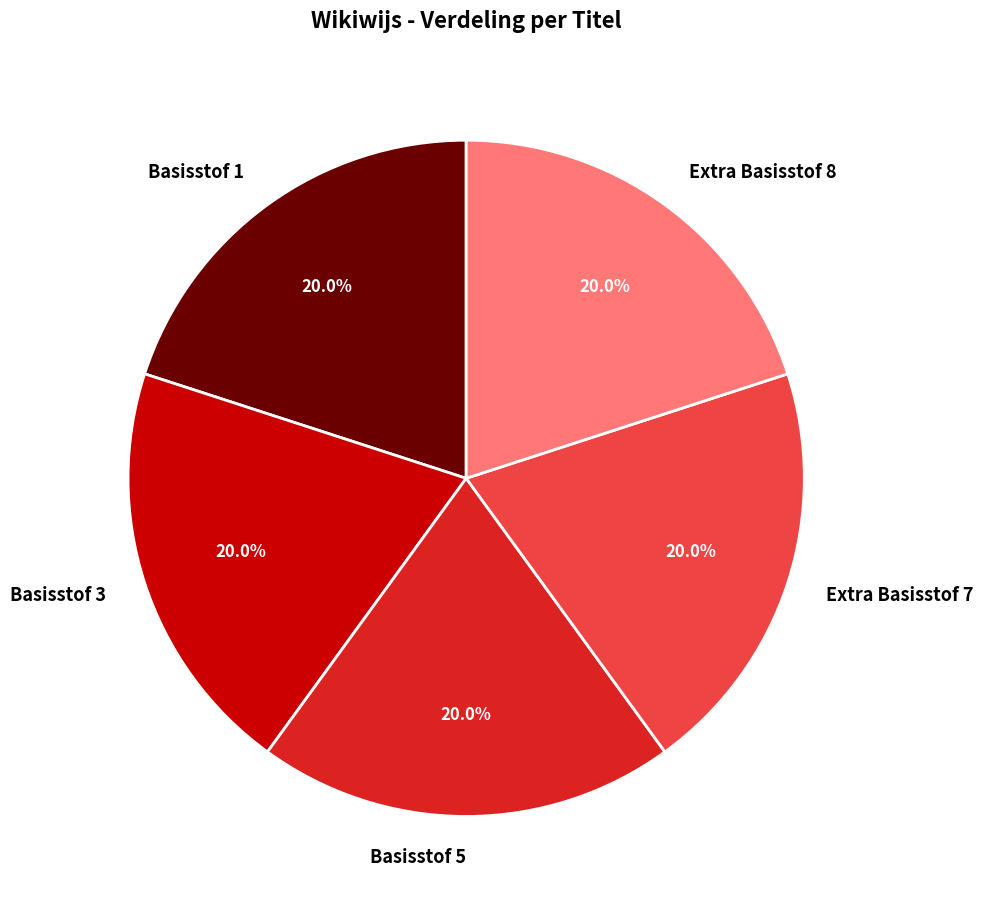

How much of the chart is everything except Basisstof 3?

80.0%